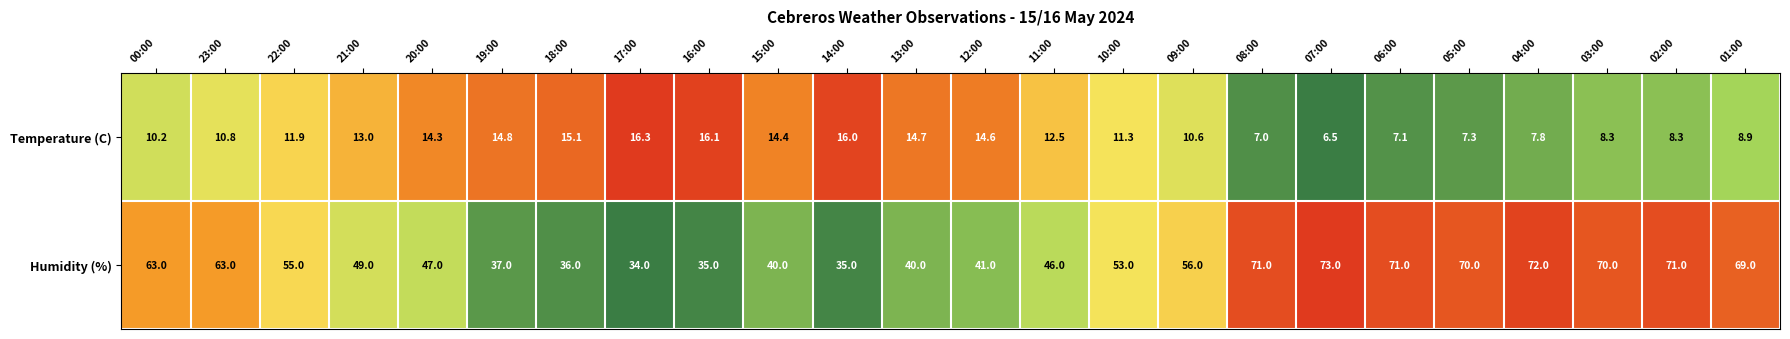

At which category is the sum across all series the highest?

04:00